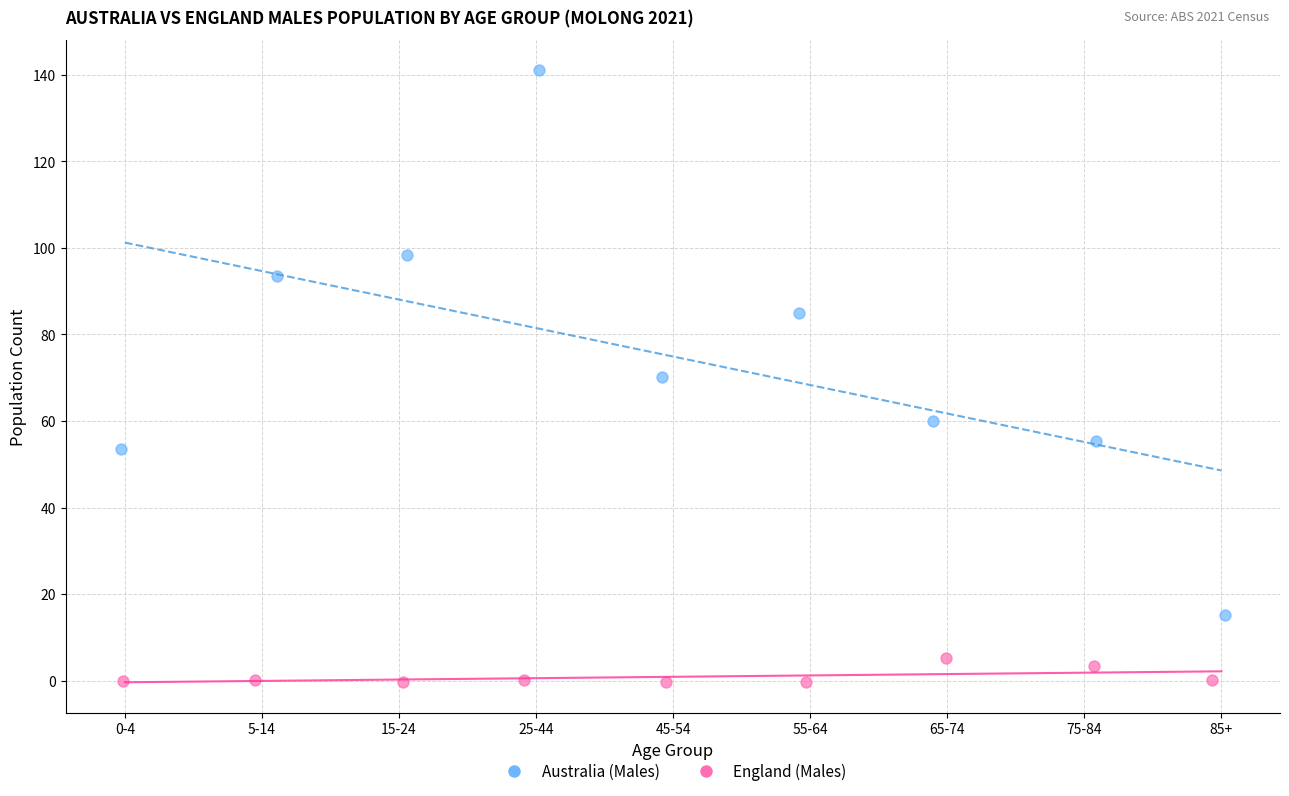

Which series reaches the minimum Y coordinate?

England (Males)